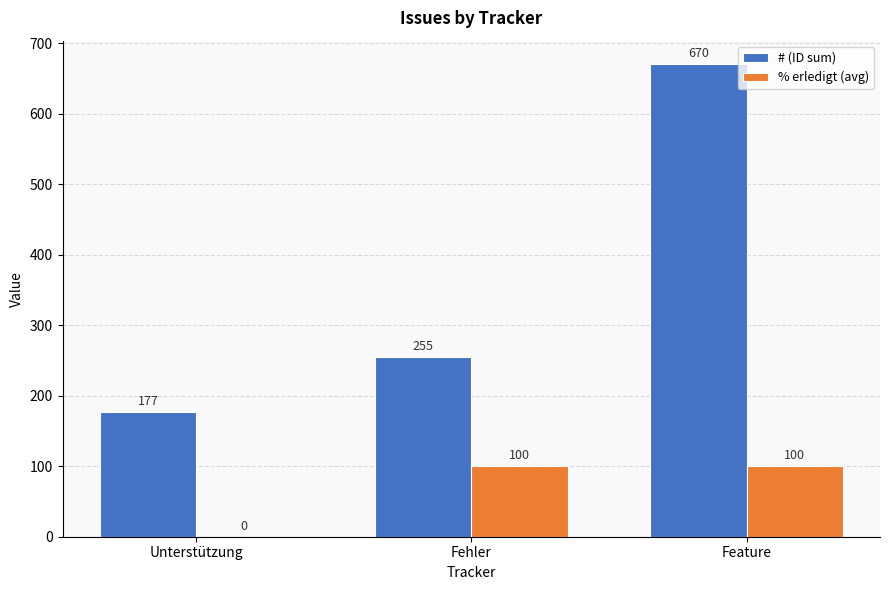

Which series has the largest total across all categories?

# (ID sum)